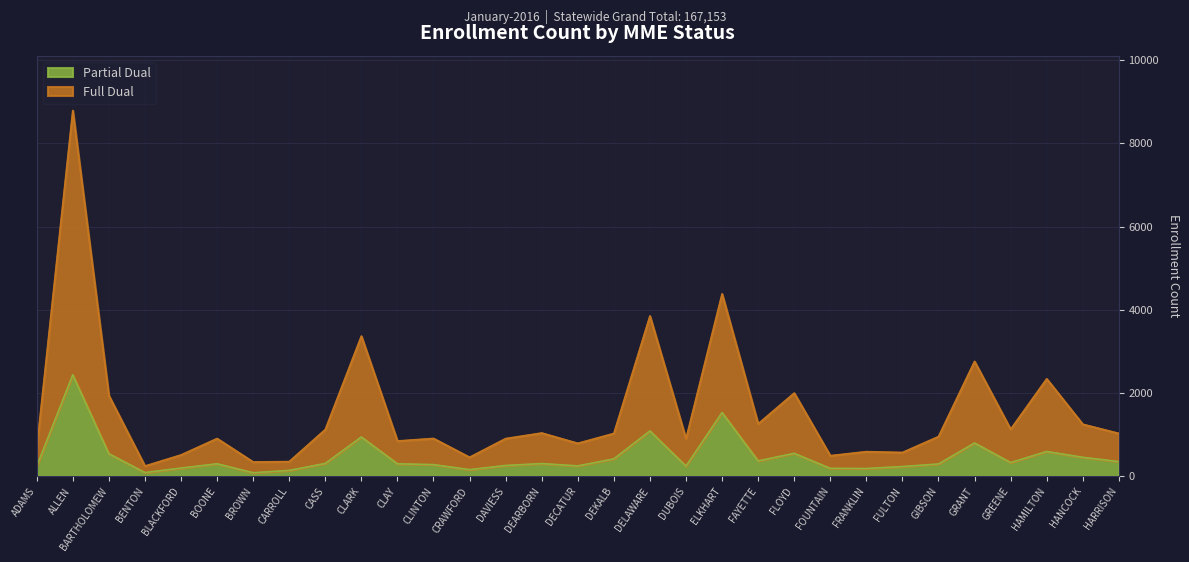

What is the sum of all Full Dual values?

47726